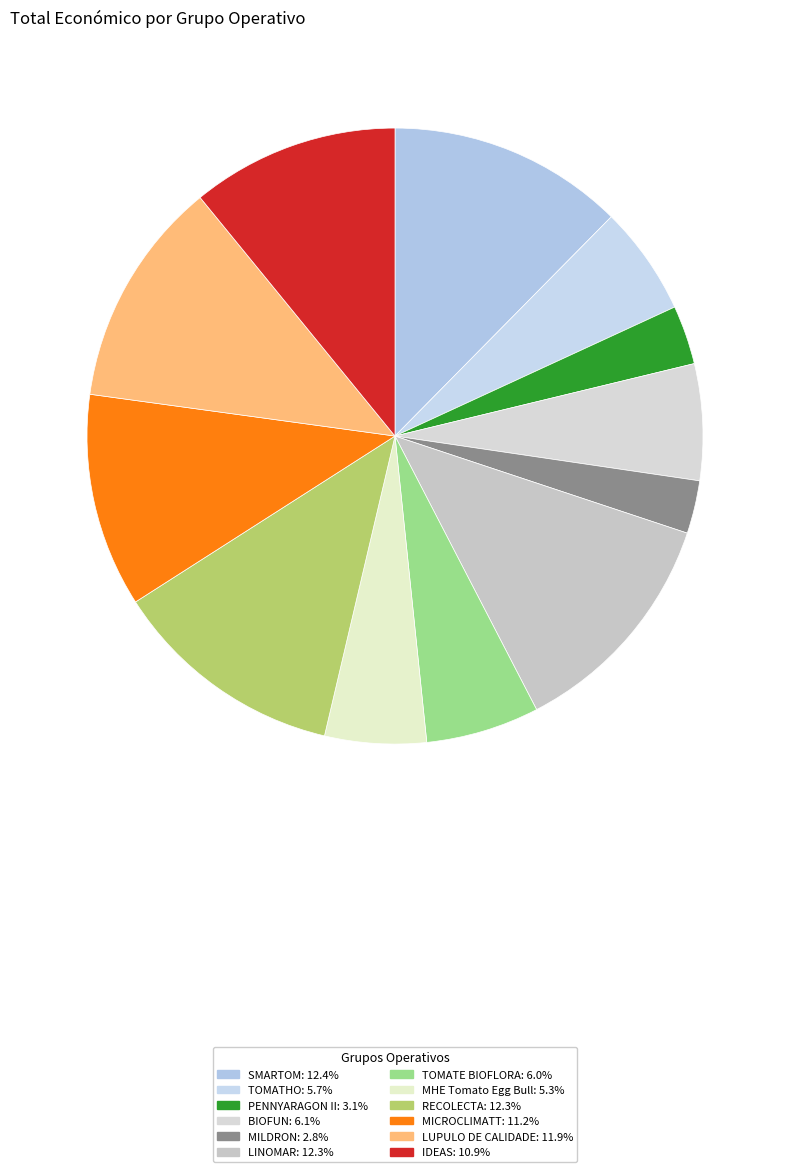

What is the smallest slice in the pie chart?

MILDRON